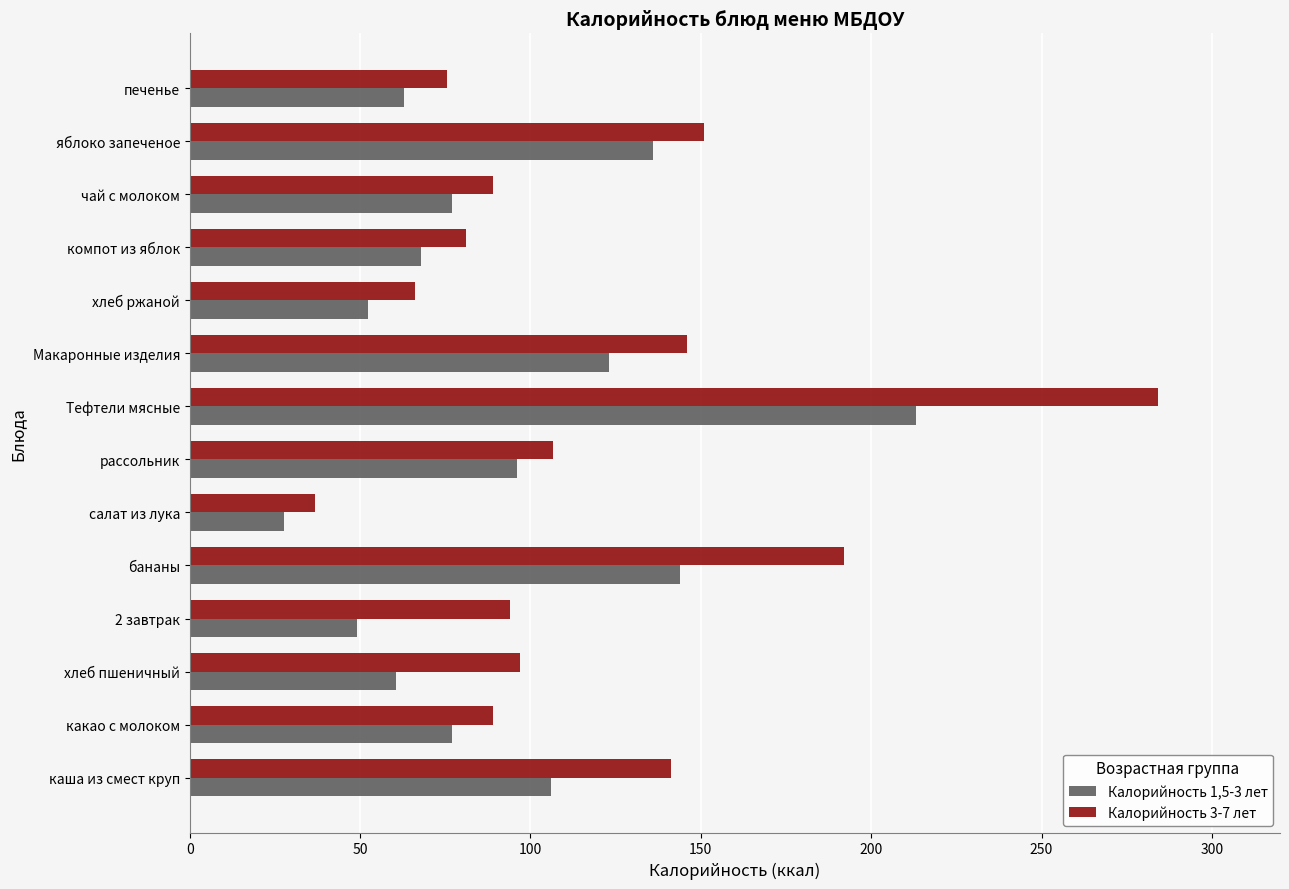

List the series in order of their overall mean, highest first.

Калорийность 3-7 лет, Калорийность 1,5-3 лет